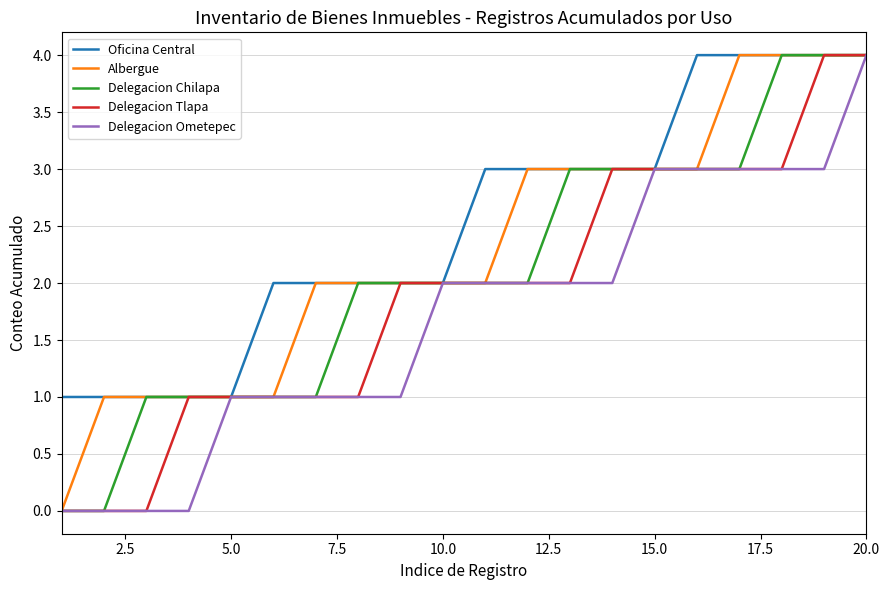

List the series in order of their overall mean, highest first.

Oficina Central, Albergue, Delegacion Chilapa, Delegacion Tlapa, Delegacion Ometepec